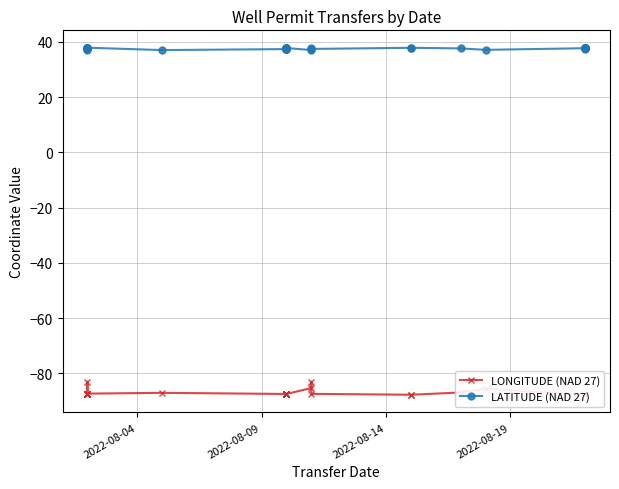

True or false: LONGITUDE (NAD 27) and LATITUDE (NAD 27) intersect in this chart.

False